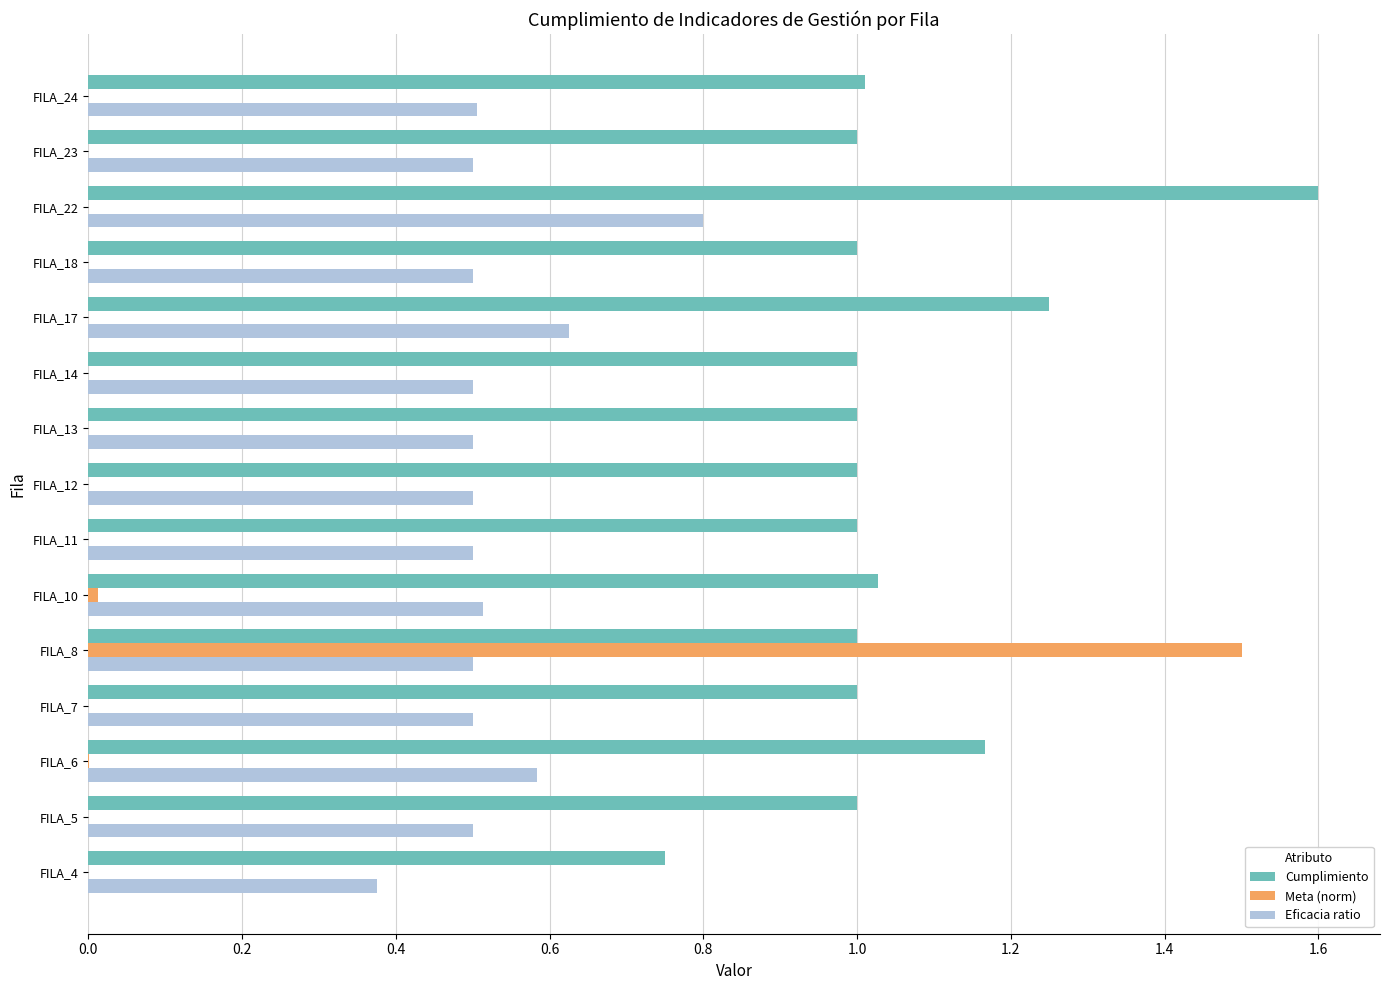

Which series changed the most between FILA_17 and FILA_22?

Cumplimiento